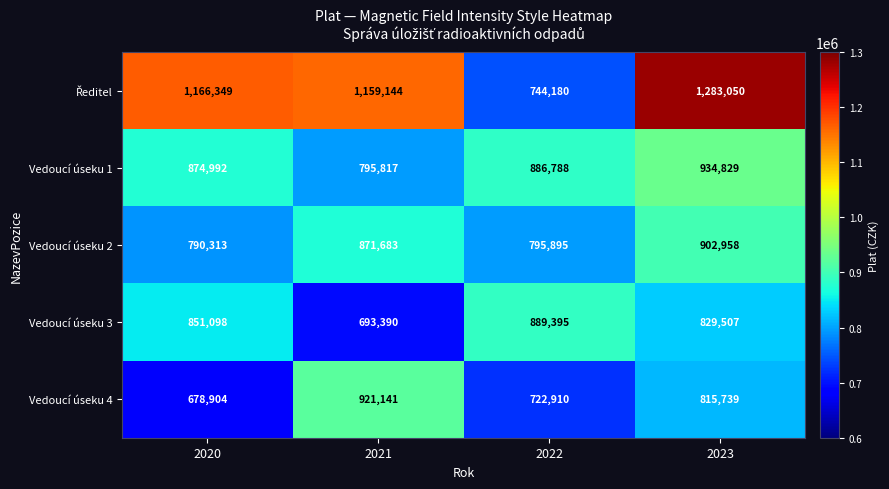

What is the difference between the maximum and second lowest values in the Vedoucí úseku 4 series?

198231